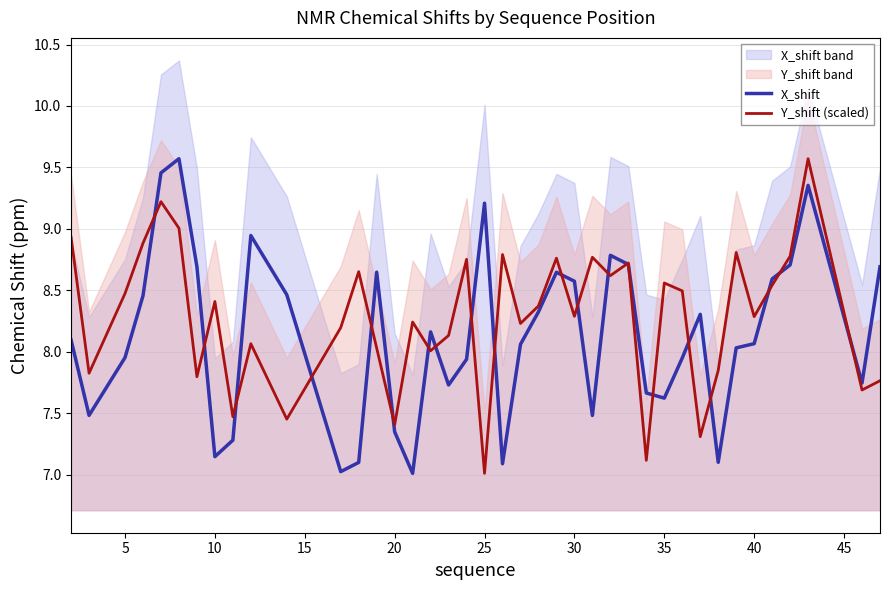

What is the maximum value for Y_shift (scaled)?

9.6